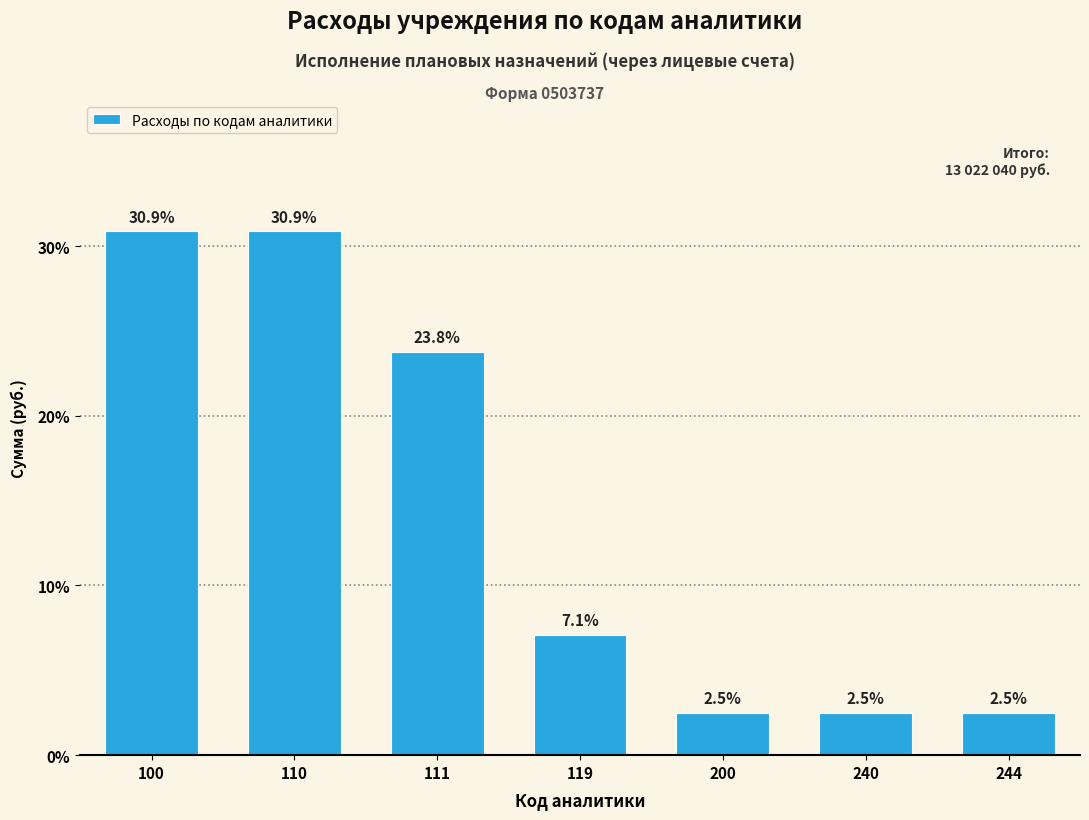

Reading left to right, extract all data points from this chart.

30.9	30.9	23.8	7.1	2.5	2.5	2.5